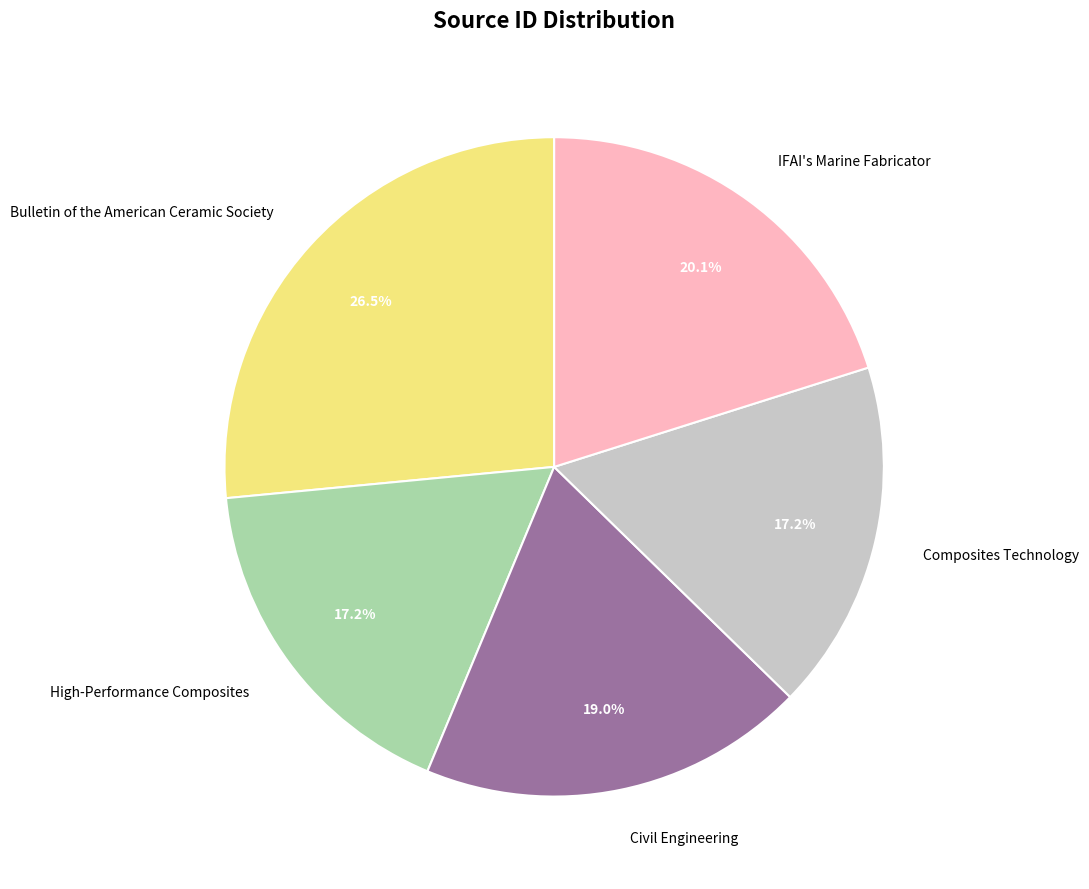

The Civil Engineering slice represents 19% of the pie. True or false?

True